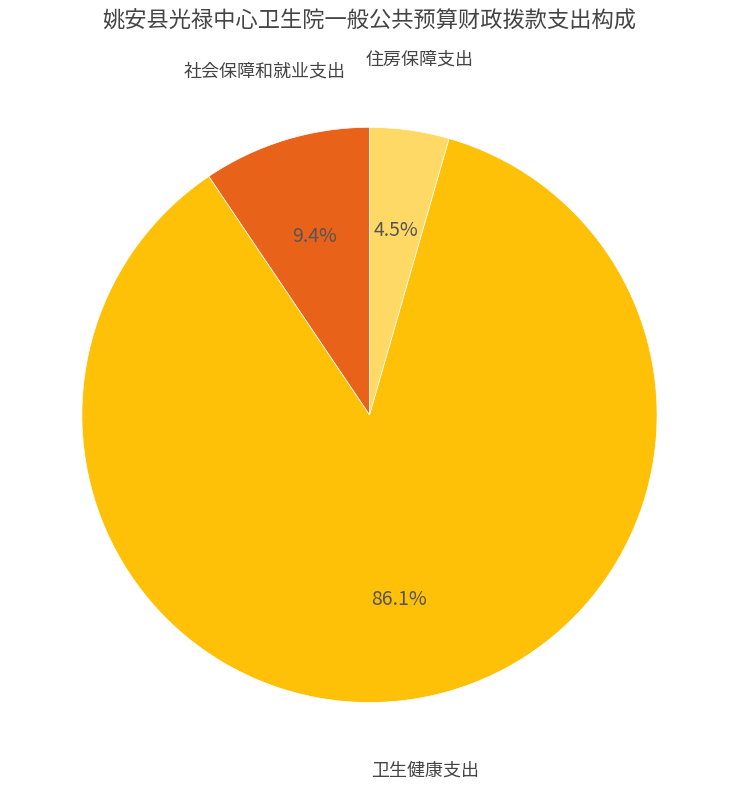

Which category has the smallest portion of the pie?

住房保障支出